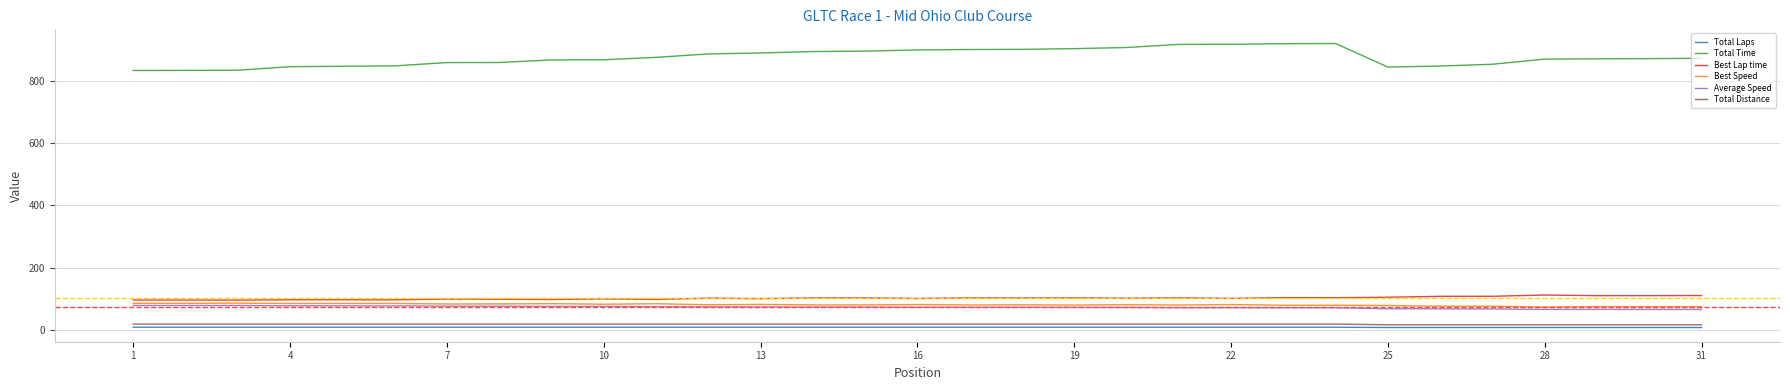

True or false: Best Lap time and Total Time intersect in this chart.

False